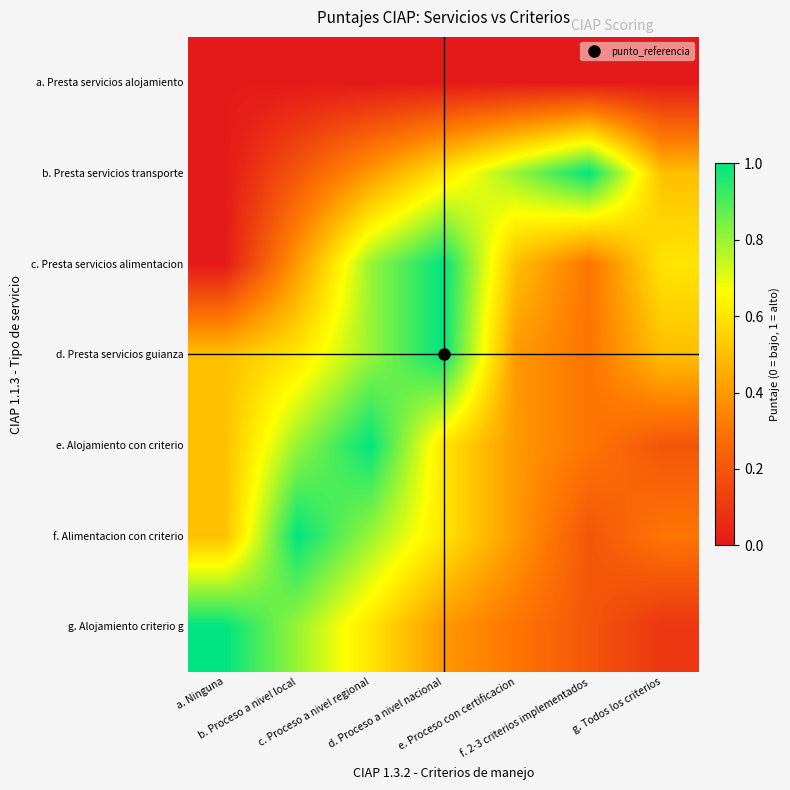

Reading right to left, what are all the values shown in this chart?

a. Presta servicios alojamiento: g. Todos los criterios=0.0	f. 2-3 criterios implementados=0.0	e. Proceso con certificacion=0.0	d. Proceso a nivel nacional=0.0	c. Proceso a nivel regional=0.0	b. Proceso a nivel local=0.0	a. Ninguna=0.0
b. Presta servicios transporte: g. Todos los criterios=0.5	f. 2-3 criterios implementados=1.0	e. Proceso con certificacion=0.8	d. Proceso a nivel nacional=0.6	c. Proceso a nivel regional=0.4	b. Proceso a nivel local=0.2	a. Ninguna=0.0
c. Presta servicios alimentacion: g. Todos los criterios=0.6	f. 2-3 criterios implementados=0.3	e. Proceso con certificacion=0.5	d. Proceso a nivel nacional=1.0	c. Proceso a nivel regional=0.8	b. Proceso a nivel local=0.4	a. Ninguna=0.0
d. Presta servicios guianza: g. Todos los criterios=0.5	f. 2-3 criterios implementados=0.3	e. Proceso con certificacion=0.4	d. Proceso a nivel nacional=1.0	c. Proceso a nivel regional=0.8	b. Proceso a nivel local=0.6	a. Ninguna=0.5
e. Alojamiento con criterio: g. Todos los criterios=0.2	f. 2-3 criterios implementados=0.3	e. Proceso con certificacion=0.4	d. Proceso a nivel nacional=0.6	c. Proceso a nivel regional=1.0	b. Proceso a nivel local=0.8	a. Ninguna=0.5
f. Alimentacion con criterio: g. Todos los criterios=0.3	f. 2-3 criterios implementados=0.2	e. Proceso con certificacion=0.4	d. Proceso a nivel nacional=0.6	c. Proceso a nivel regional=0.8	b. Proceso a nivel local=1.0	a. Ninguna=0.5
g. Alojamiento criterio g: g. Todos los criterios=0.1	f. 2-3 criterios implementados=0.2	e. Proceso con certificacion=0.3	d. Proceso a nivel nacional=0.4	c. Proceso a nivel regional=0.6	b. Proceso a nivel local=0.8	a. Ninguna=1.0